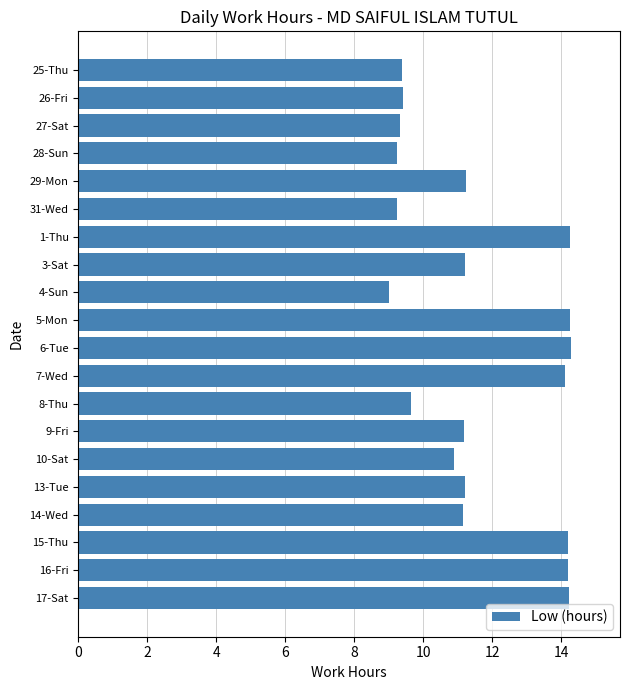

The chart shows a value of 11.2 at 3-Sat. True or false?

True